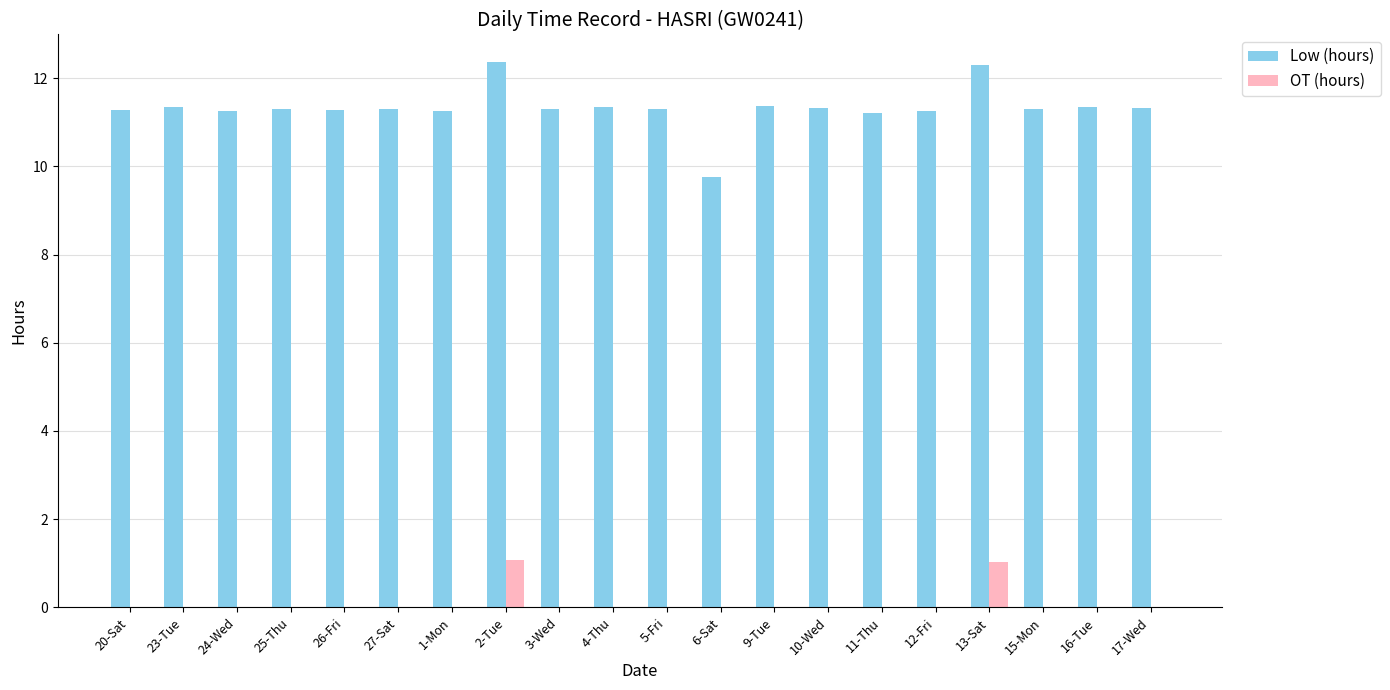

What is the sum of all OT (hours) values?

2.1